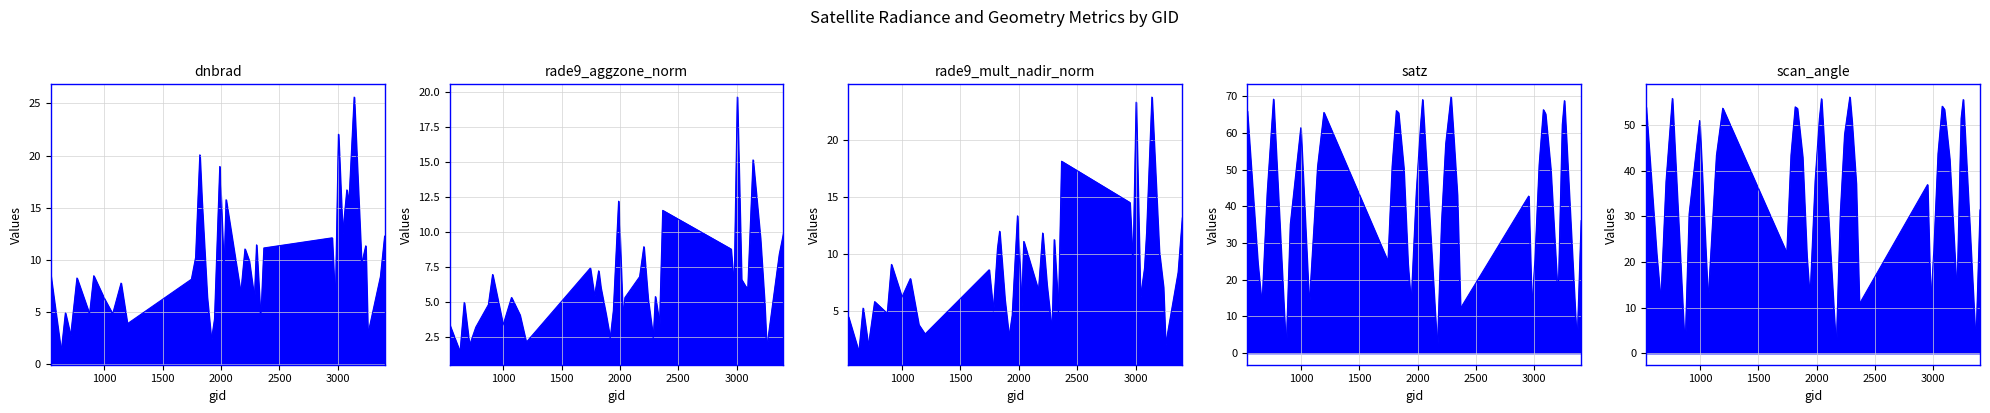

Reading right to left, what are all the values shown in this chart?

dnbrad: 12.3	8.4	2.8	11.3	9.6	25.6	15.5	16.7	12.5	22.0	5.5	12.1	11.1	4.1	11.4	6.3	9.9	11.0	6.8	15.8	8.7	19.0	4.3	2.3	6.4	15.6	20.1	10.2	8.1	3.9	7.8	4.8	6.3	8.5	4.8	8.3	2.7	4.9	1.2	8.6
rade9_aggzone_norm: 9.9	8.4	1.6	4.9	9.5	15.1	6.0	6.1	6.6	19.6	6.0	8.8	11.5	3.4	5.4	2.4	5.2	8.9	6.8	5.3	3.9	12.2	4.4	2.4	4.1	6.0	7.2	5.4	7.4	2.1	4.1	5.3	3.3	6.9	4.8	3.2	1.9	4.9	1.4	3.4
rade9_mult_nadir_norm: 13.2	8.4	2.0	7.1	10.2	23.8	11.9	8.7	6.1	23.3	8.9	14.5	18.2	4.9	11.3	3.1	7.3	11.8	6.8	11.1	5.4	13.4	4.6	2.7	6.0	12.0	10.5	5.0	8.6	3.0	3.8	7.8	6.2	9.1	4.8	5.8	1.9	5.2	1.4	4.5
satz: 36.1	1.7	68.8	62.2	14.1	49.9	65.2	66.3	51.4	25.6	11.7	42.8	12.2	43.1	61.2	69.7	57.0	35.4	0.6	69.0	61.9	43.9	13.2	24.3	50.4	65.5	66.0	51.0	25.0	65.5	50.8	12.8	61.4	35.0	0.3	69.2	43.6	12.8	24.7	65.9
scan_angle: 31.4	1.5	55.6	51.5	12.5	42.6	53.4	54.1	43.7	22.5	10.4	36.9	10.8	37.2	50.8	56.1	47.9	30.9	0.5	55.8	51.3	37.9	11.7	21.4	43.0	53.6	54.0	43.4	21.9	53.7	43.3	11.3	51.0	30.5	0.3	55.8	37.7	11.3	21.7	53.9